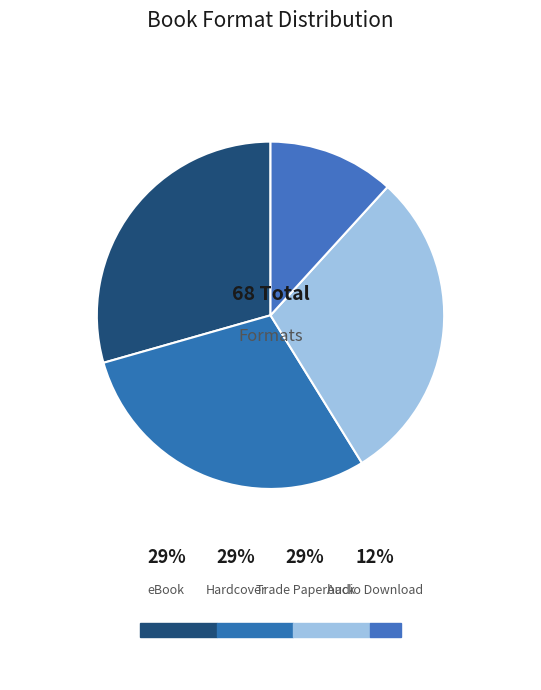

Approximately how many times larger is the value at Hardcover compared to eBook?

1.0